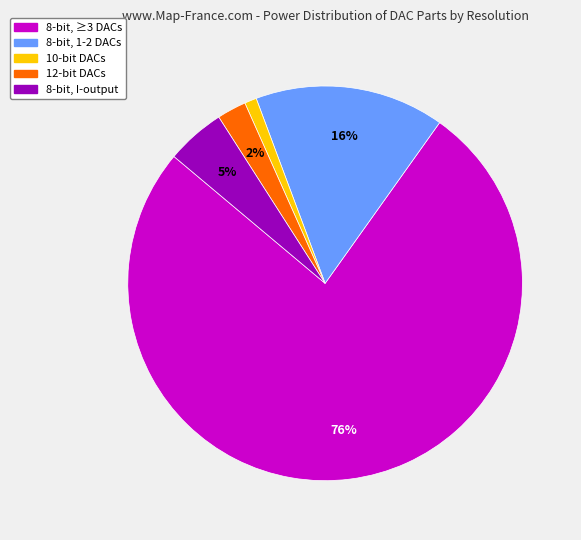

To the nearest percent, what is the average slice percentage?

20%